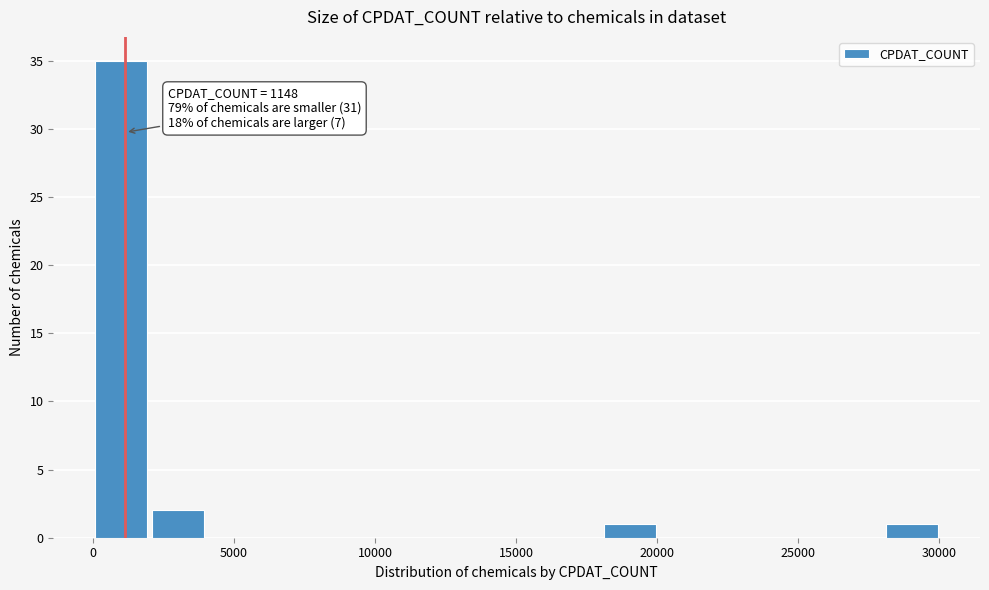

Which range on the x-axis has the tallest bar?

0 to 2000